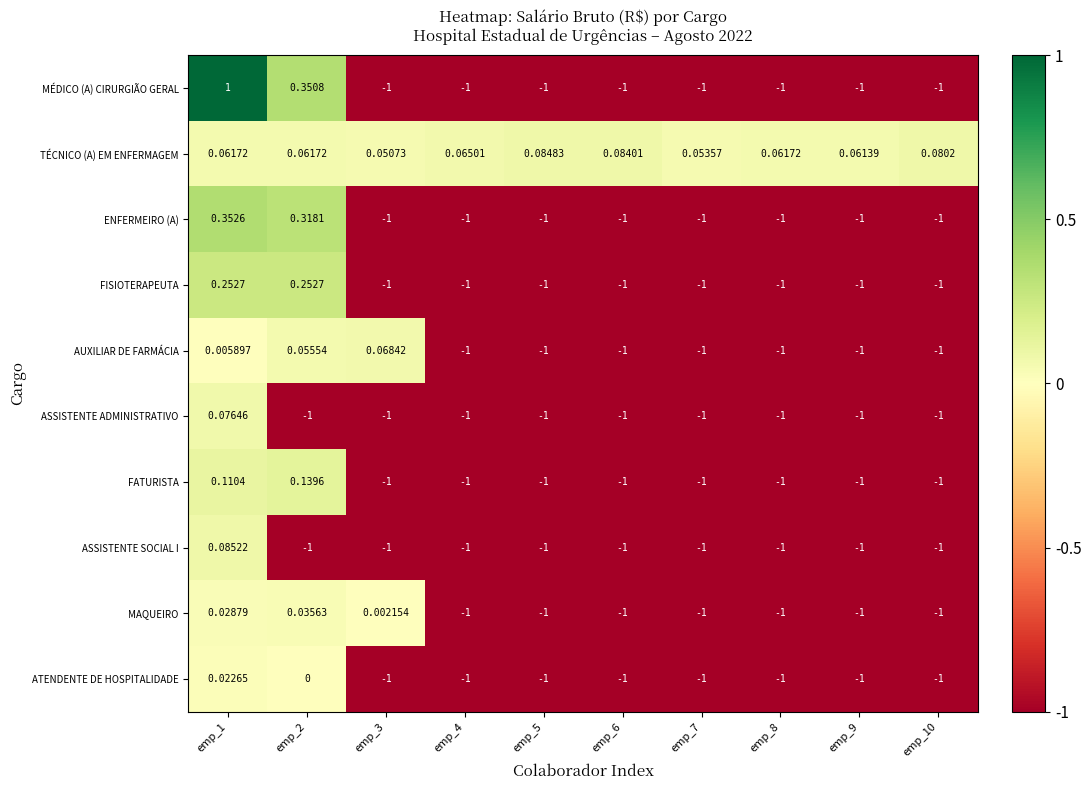

Which series has the widest spread of values?

MÉDICO (A) CIRURGIÃO GERAL